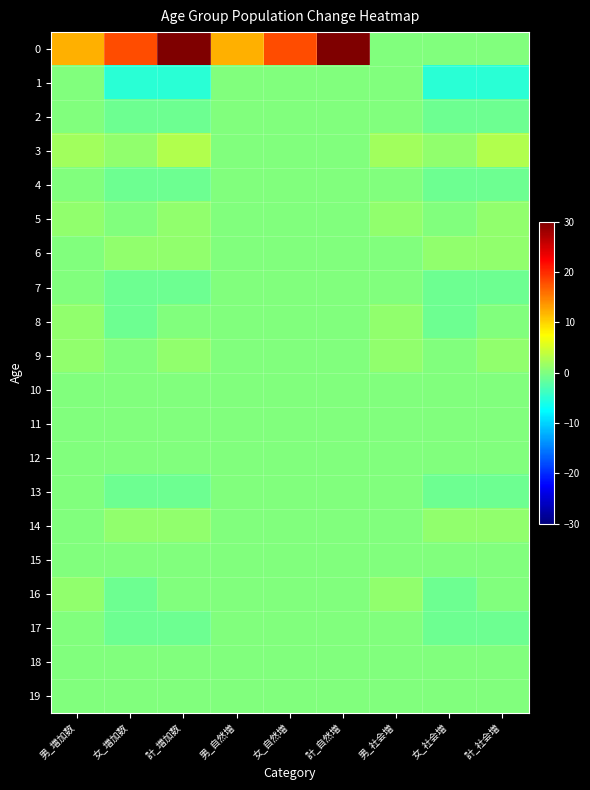

What is the minimum value shown in the chart?

-5